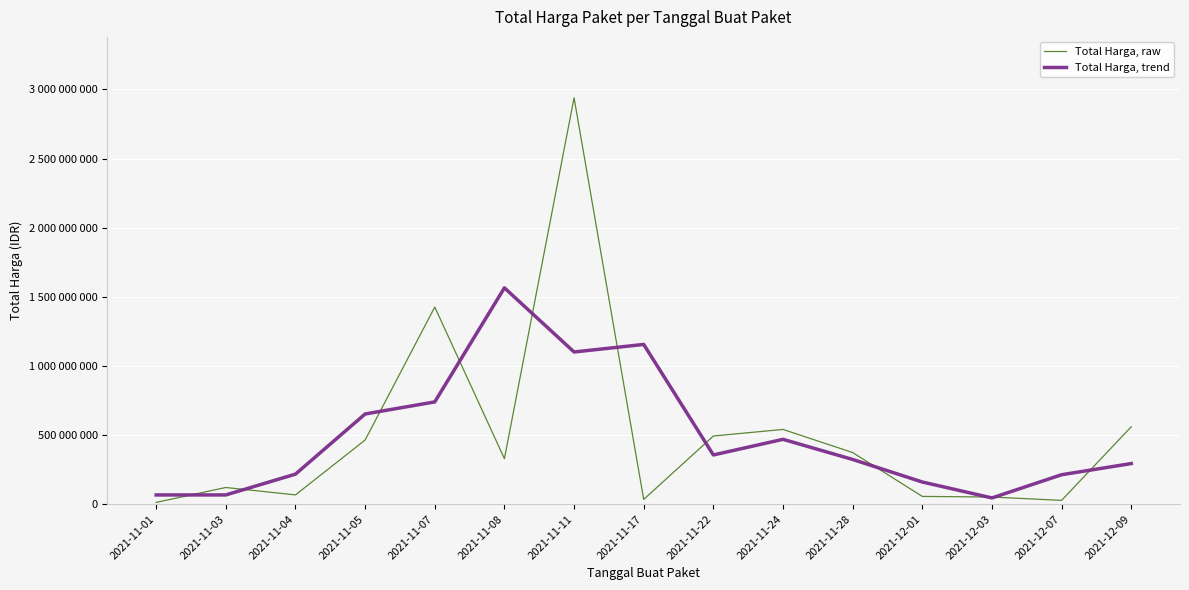

Is this an area chart (filled region under the line)?

No